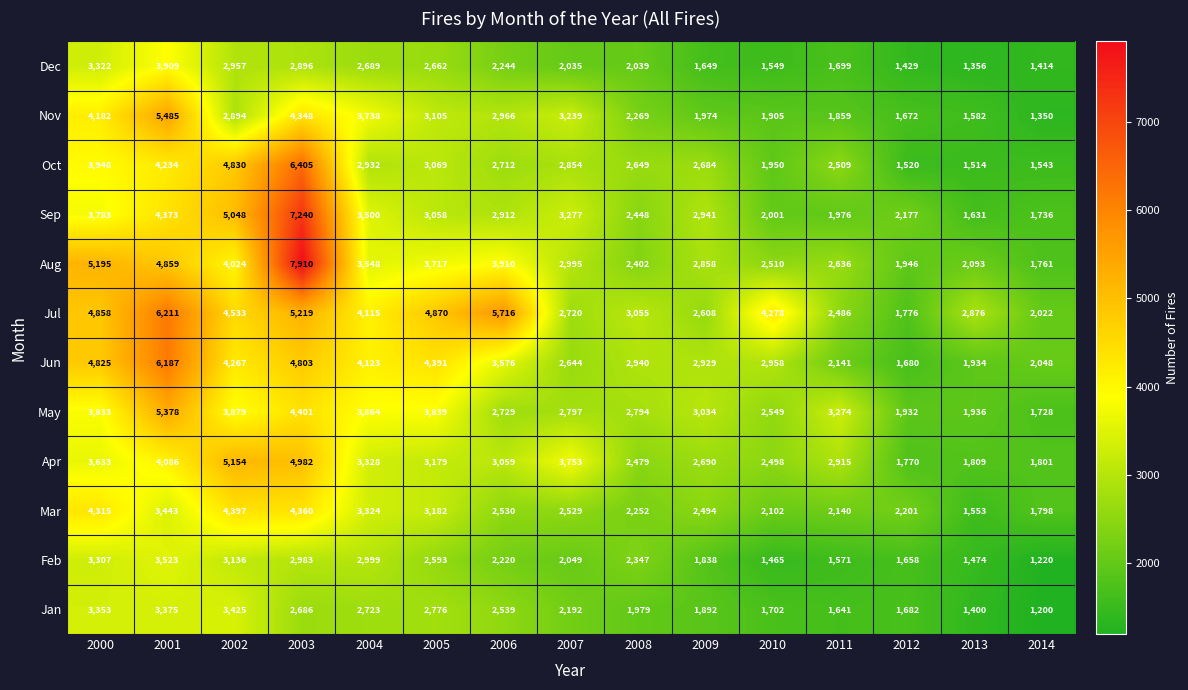

Count the number of categories in the chart.

15